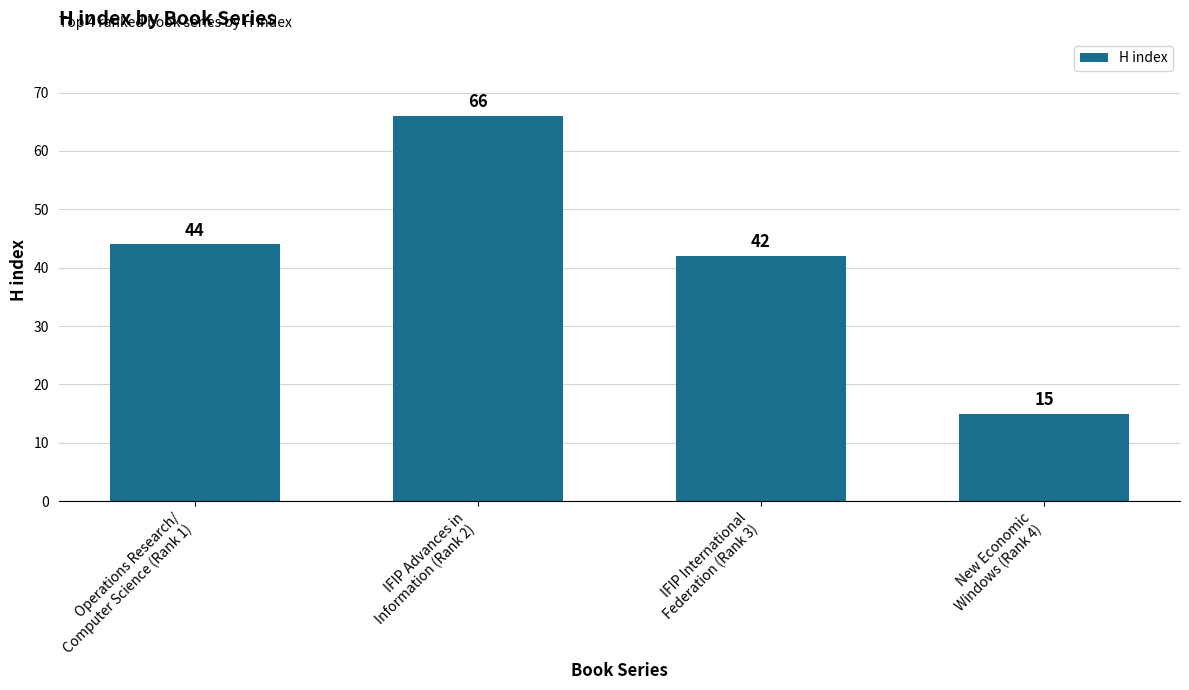

List the labels in order of value, largest first.

IFIP Advances in
Information (Rank 2), Operations Research/
Computer Science (Rank 1), IFIP International
Federation (Rank 3), New Economic
Windows (Rank 4)